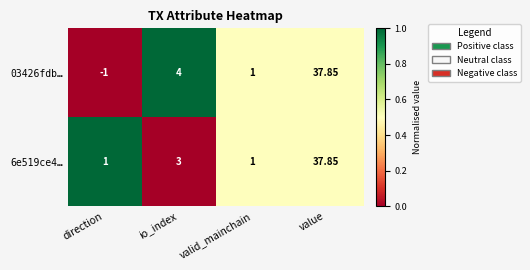

What is the spread (max minus min) of values at io_index?

1.0